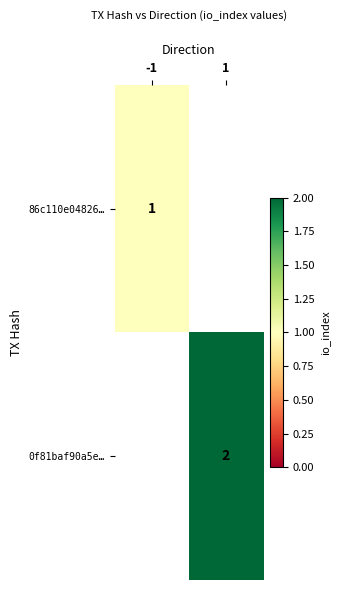

Is it true that 86c110e04826… equals 0.5 at -1?

False